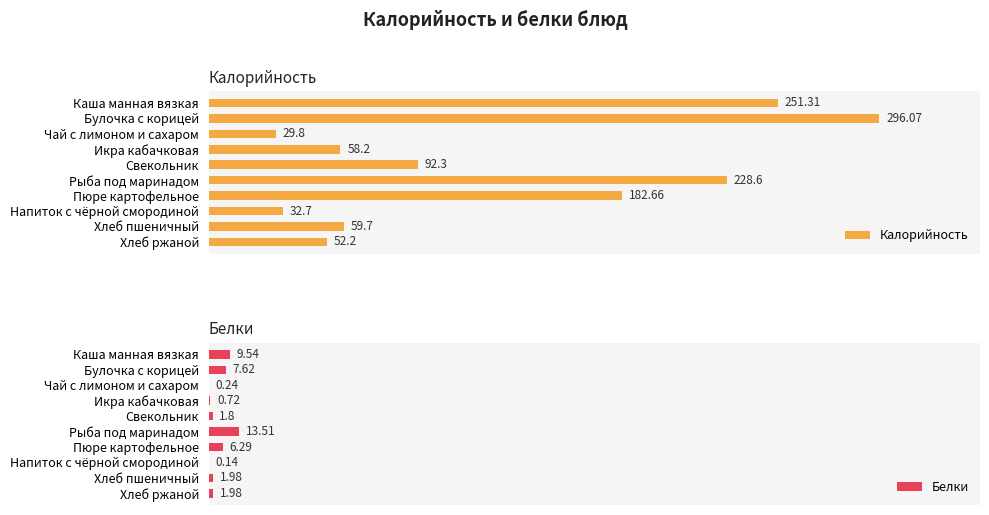

List the series in order of their overall mean, lowest first.

Белки, Калорийность